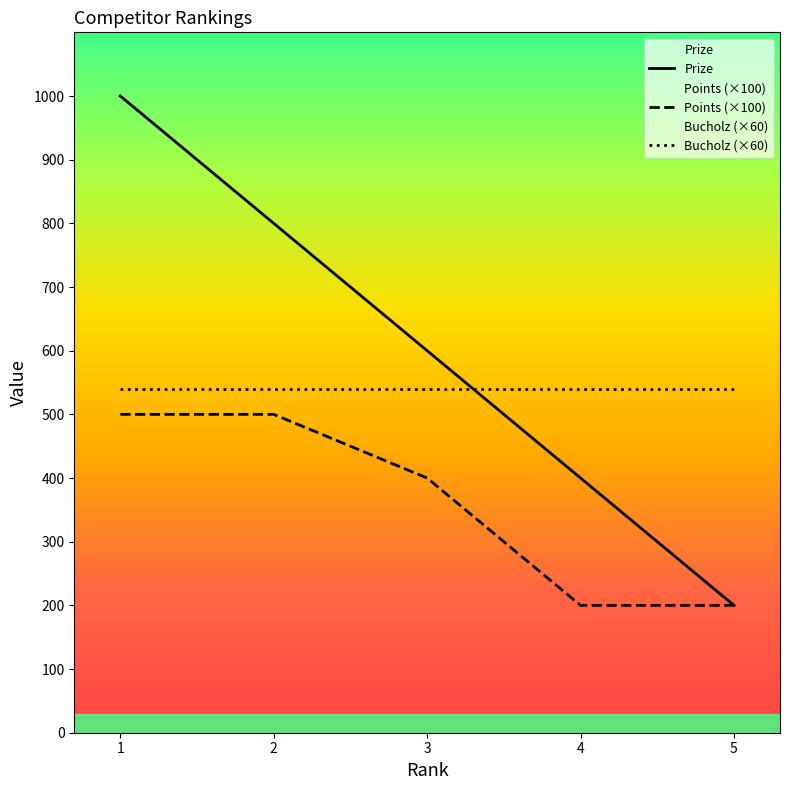

Which category has the lowest value in the Prize series?

5